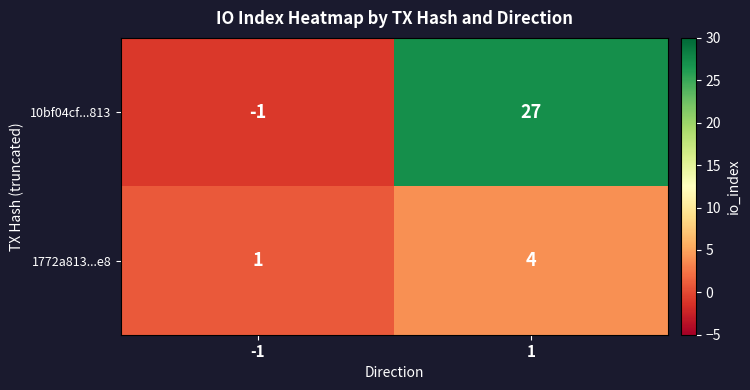

Reading left to right, extract all data points from this chart.

10bf04cf...813: -1	27
1772a813...e8: 1	4